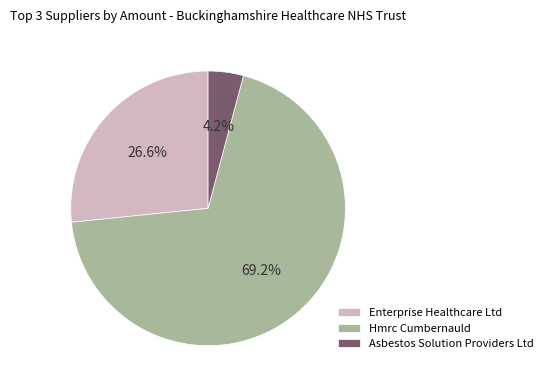

To the nearest percent, what percentage of the pie is Hmrc Cumbernauld?

69%